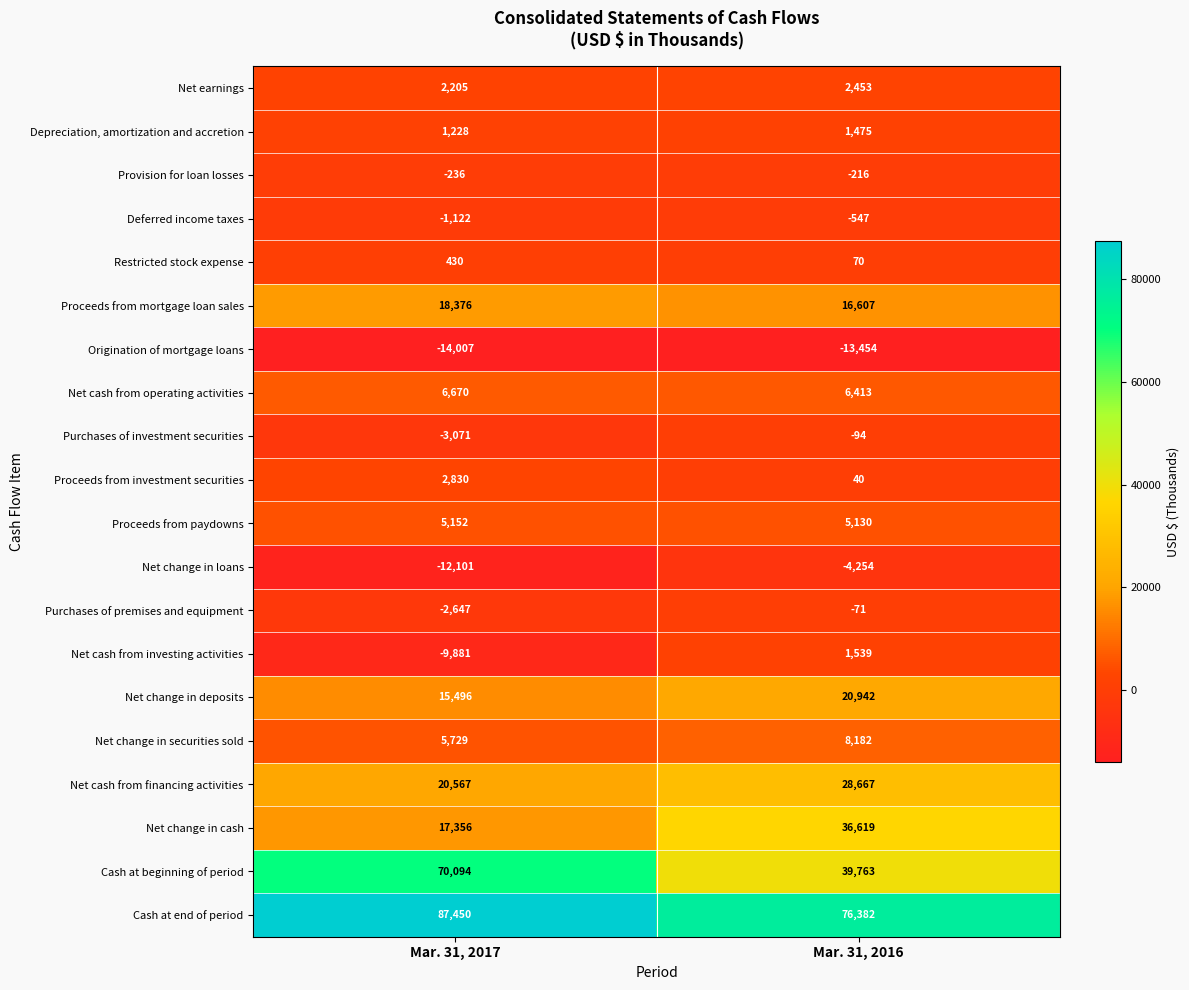

What is the sum of all Restricted stock expense values?

500